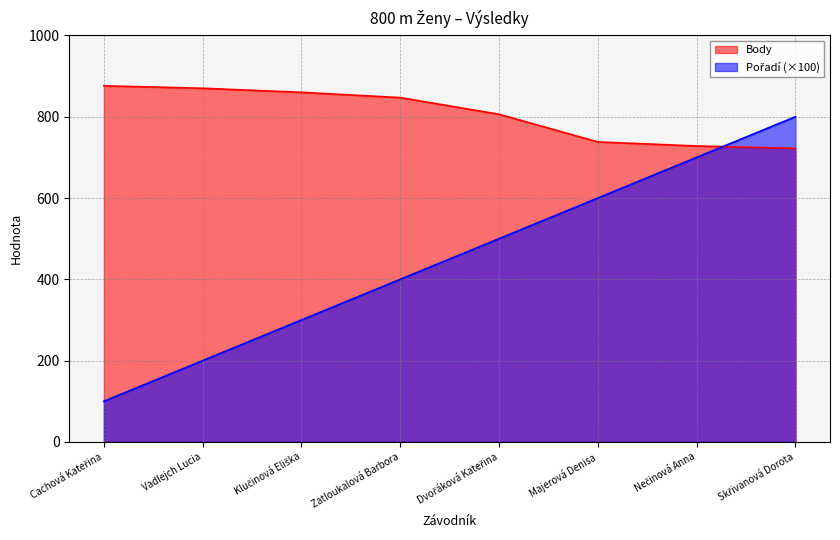

What is the sum of all Pořadí values?

3600